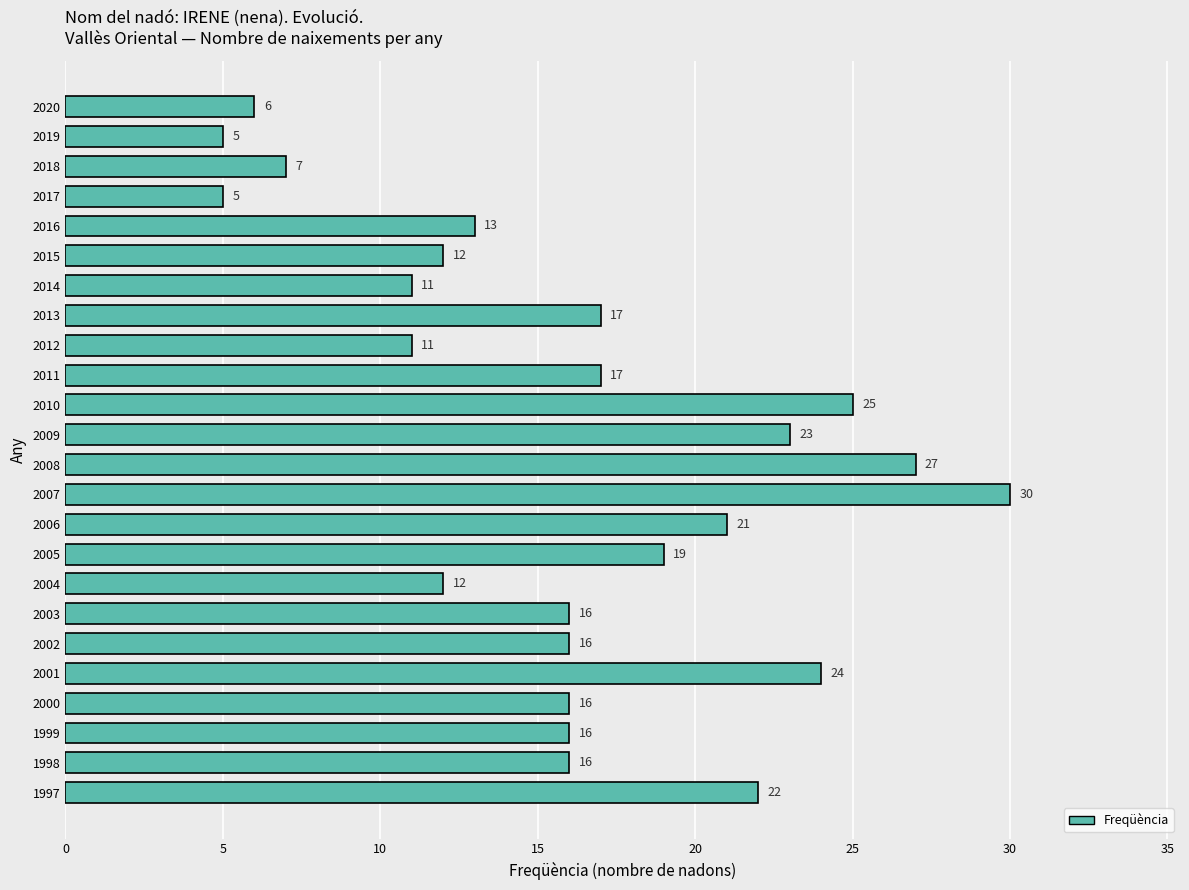

True or false: the data shows 19 at 2005.

True